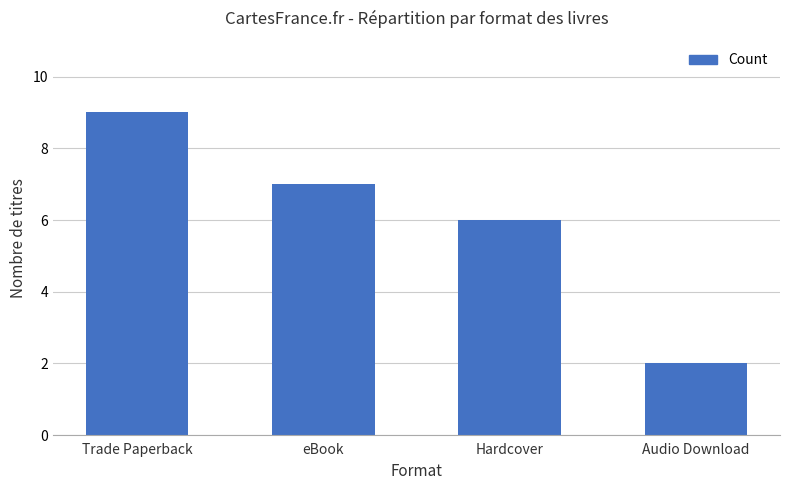

Which has a higher value, Audio Download or Hardcover?

Hardcover